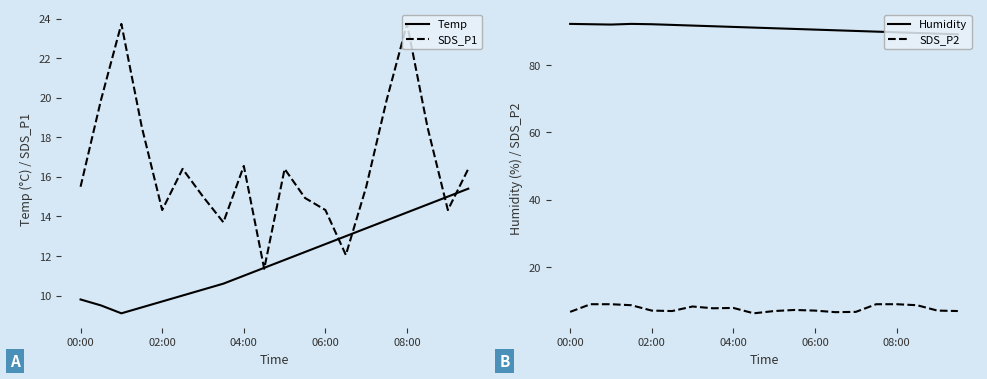

Which series has the largest total across all categories?

Humidity